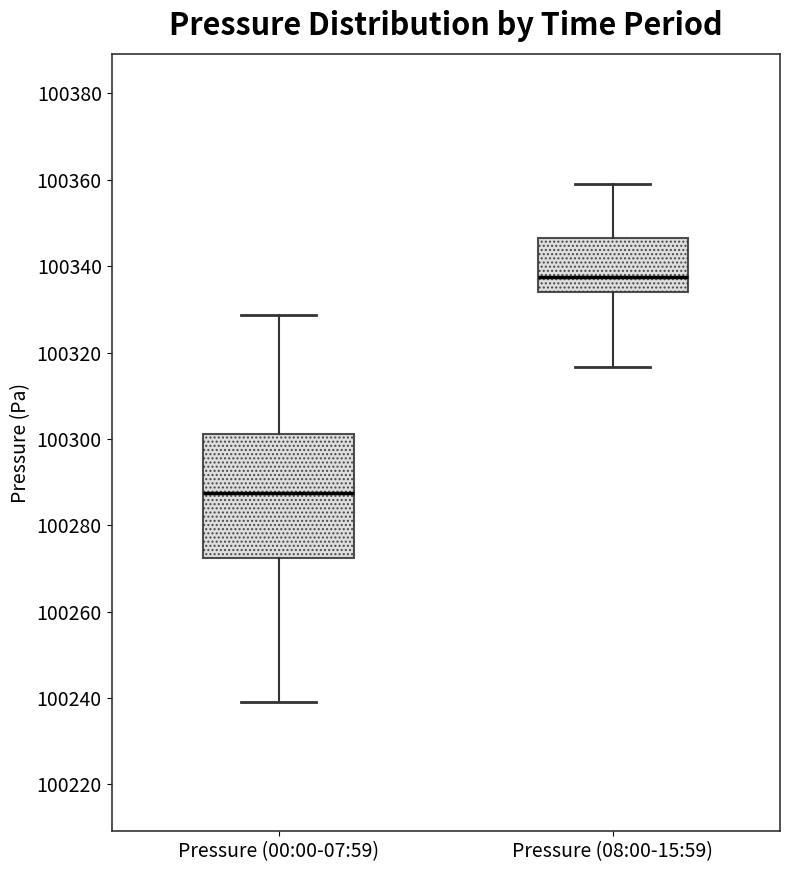

Reading left to right, transcribe this box plot: for each box, give where its median line is, the range the box spans, and where its two whiskers end, as read against the y-axis. The values are not printed on the chart, so give them approximately, as read against the axis.

Pressure (00:00-07:59): median 100288, box 100272 to 100302, whiskers 100240 to 100328
Pressure (08:00-15:59): median 100338, box 100334 to 100346, whiskers 100316 to 100360